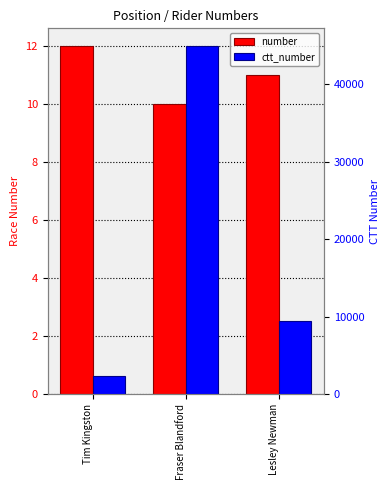

Reading left to right, transcribe all the data shown in this chart.

number: Tim Kingston=12	Fraser Blandford=10	Lesley Newman=11
ctt_number: Tim Kingston=2412	Fraser Blandford=44936	Lesley Newman=9394